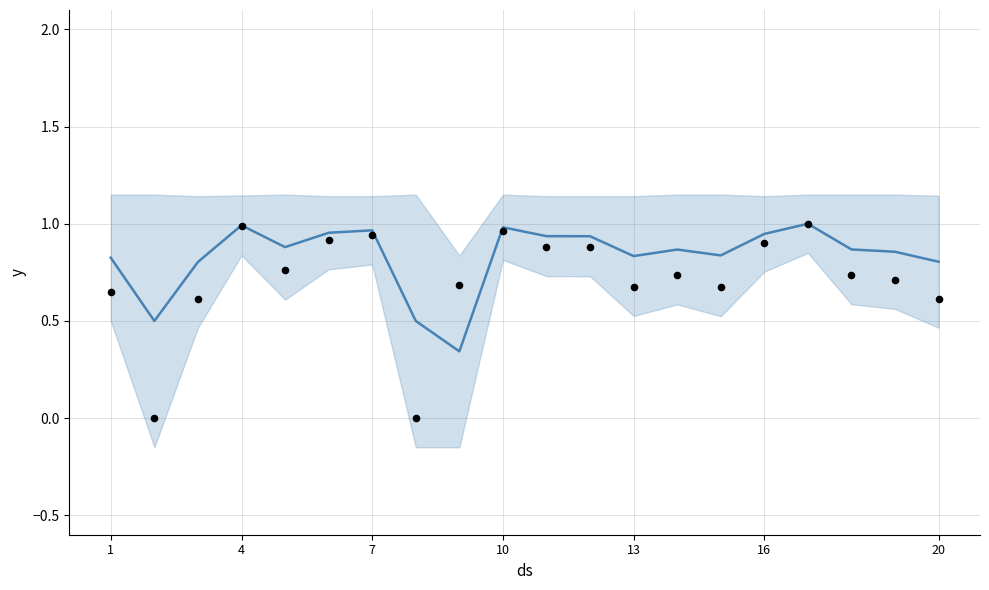

What is the total value across all series at 16?

1.9